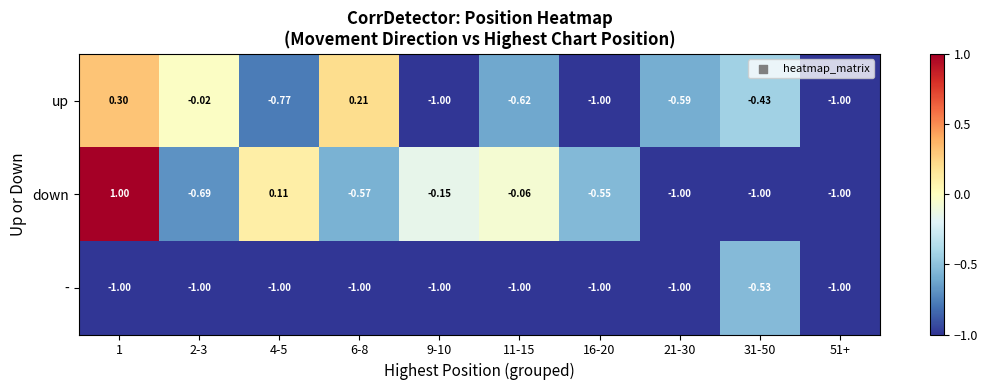

How many series are shown in this chart?

3